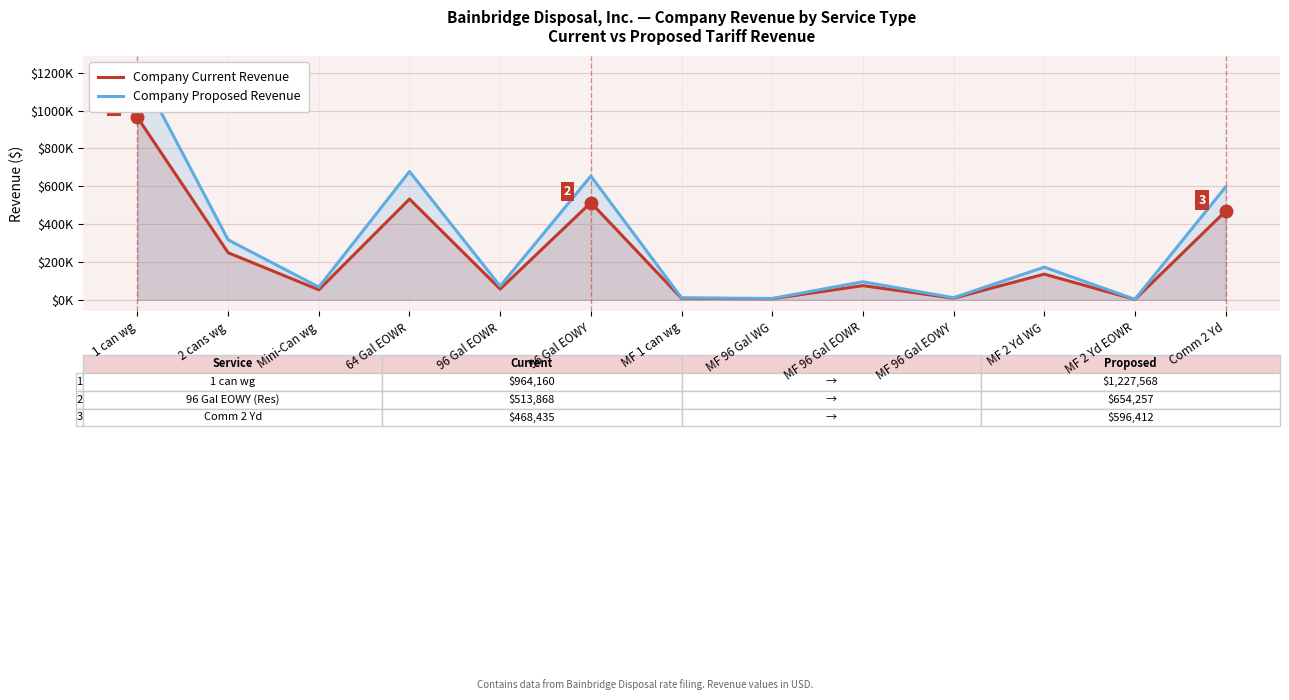

Reading left to right, extract all data points from this chart.

Company Current Revenue: 1 can wg=964159.6	2 cans wg=248942.5	Mini-Can wg=52996.8	64 Gal EOWR=532684.9	96 Gal EOWR=56927.3	96 Gal EOWY=513868.3	MF 1 can wg=8212.9	MF 96 Gal WG=5738.4	MF 96 Gal EOWR=75036.9	MF 96 Gal EOWY=8741.0	MF 2 Yd WG=135709.5	MF 2 Yd EOWR=2139.8	Comm 2 Yd=468435.2
Company Proposed Revenue: 1 can wg=1227567.9	2 cans wg=316953.5	Mini-Can wg=67475.6	64 Gal EOWR=678214.5	96 Gal EOWR=72479.9	96 Gal EOWY=654257.1	MF 1 can wg=10456.6	MF 96 Gal WG=7306.1	MF 96 Gal EOWR=95537.0	MF 96 Gal EOWY=11129.1	MF 2 Yd WG=172785.3	MF 2 Yd EOWR=2724.4	Comm 2 Yd=596411.8